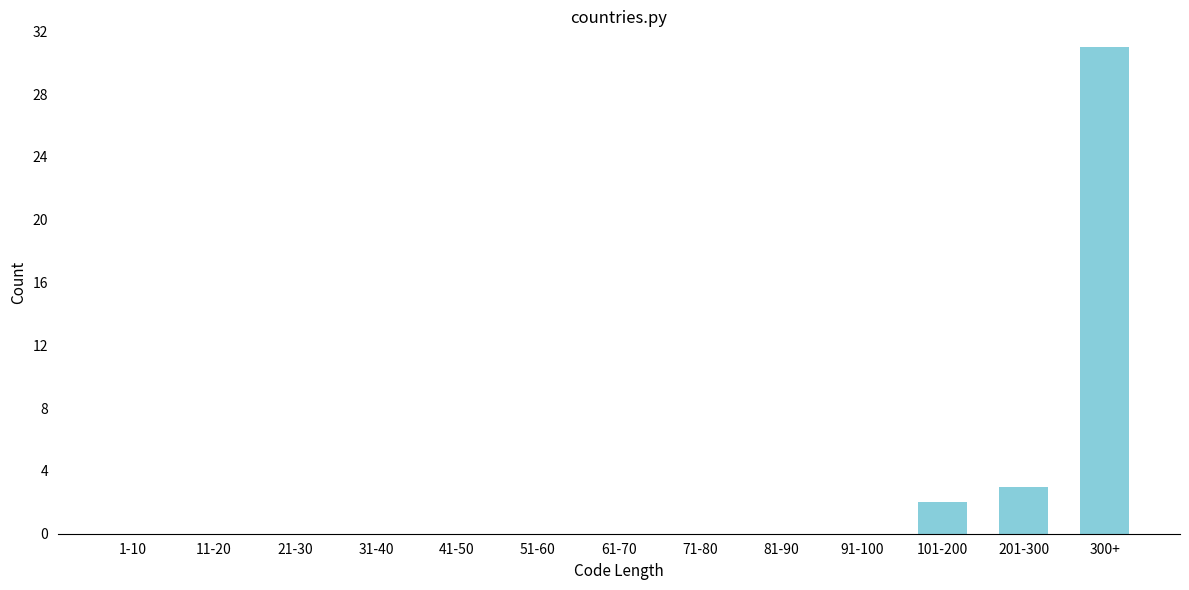

Reading left to right, what are all the values shown in this chart?

1-10=0	11-20=0	21-30=0	31-40=0	41-50=0	51-60=0	61-70=0	71-80=0	81-90=0	91-100=0	101-200=2	201-300=3	300+=31